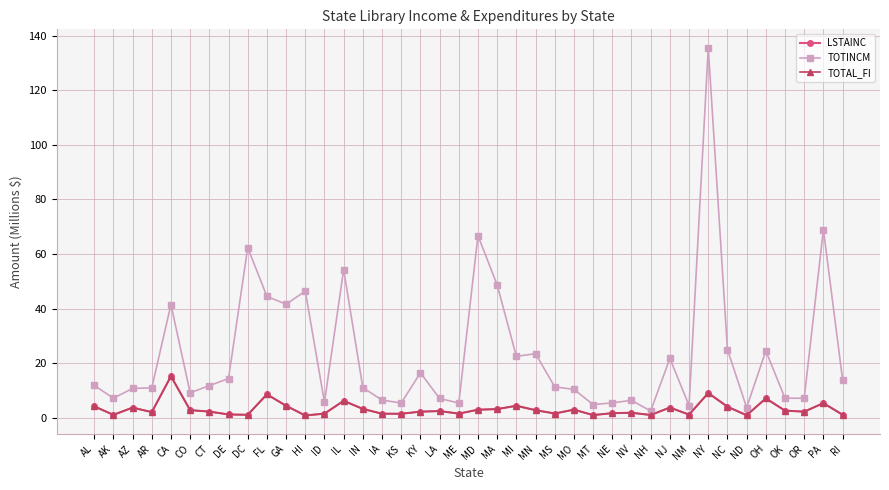

At how many categories does at least one series exceed 90?

1